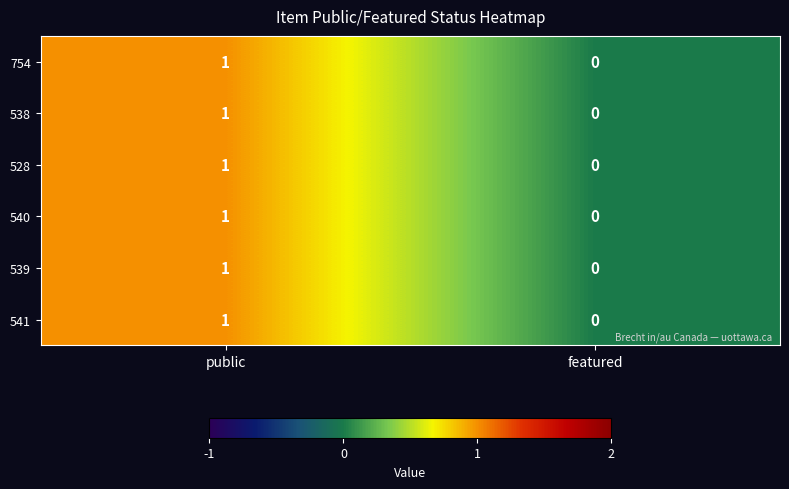

True or false: 538 has a value of 1 at public.

True